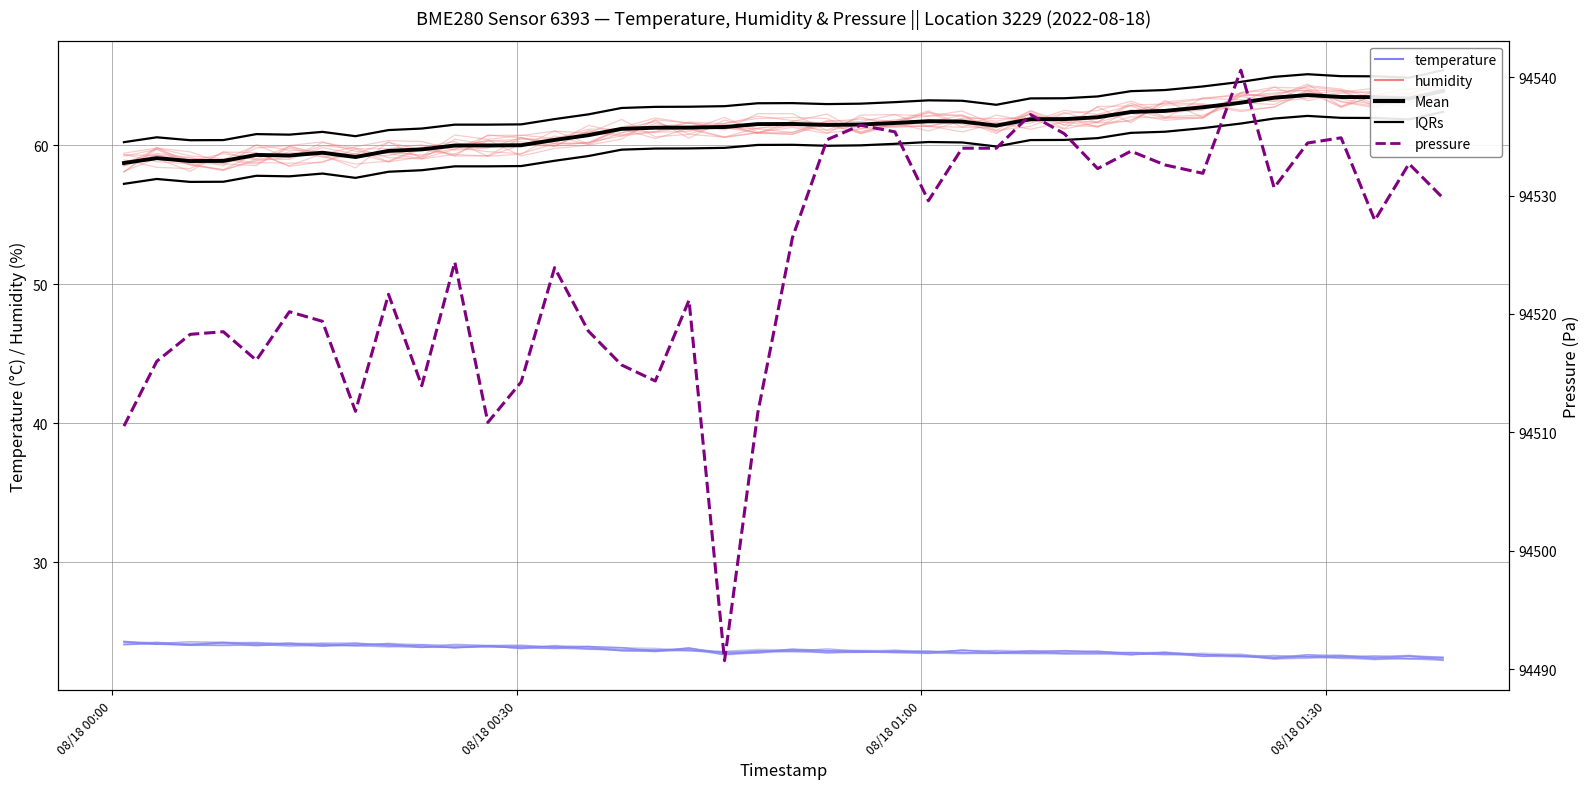

At how many categories does at least one series exceed 33888?

40